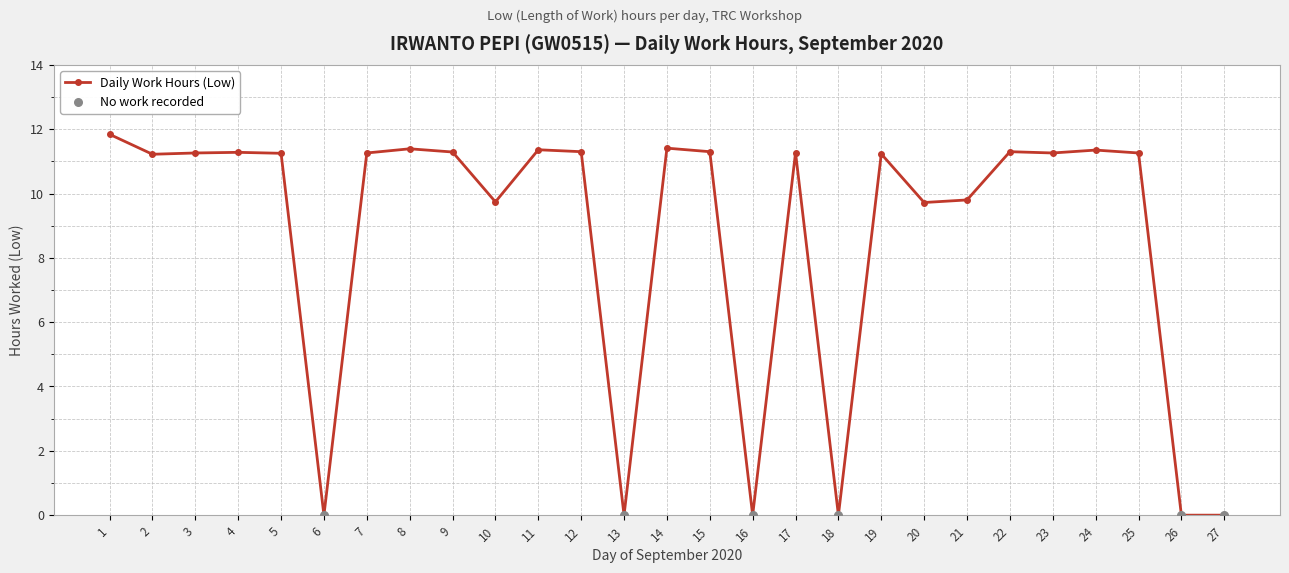

Which has a higher value, 17 or 8?

8